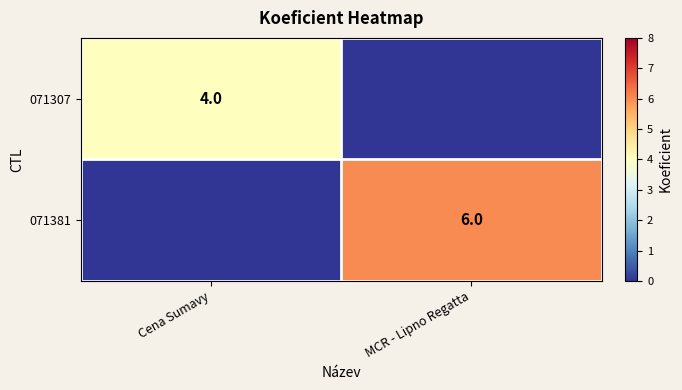

True or false: 071307 has a value of 7 at Cena Sumavy.

False